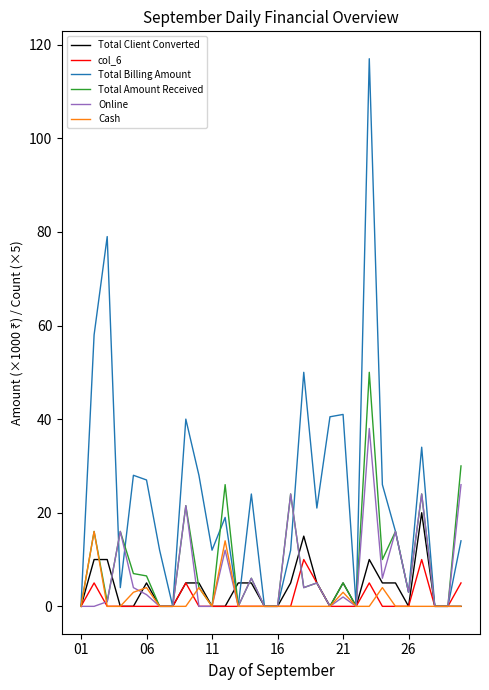

Which series has the widest spread of values?

Total Billing Amount